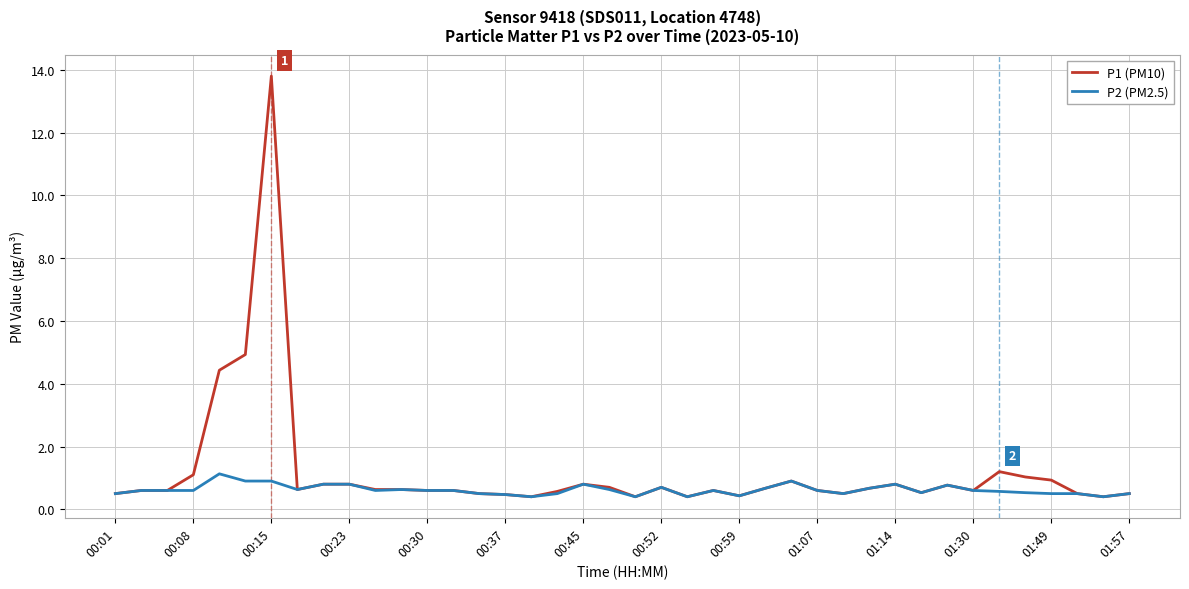

List the series in order of their peak value, highest first.

P1 (PM10), P2 (PM2.5)